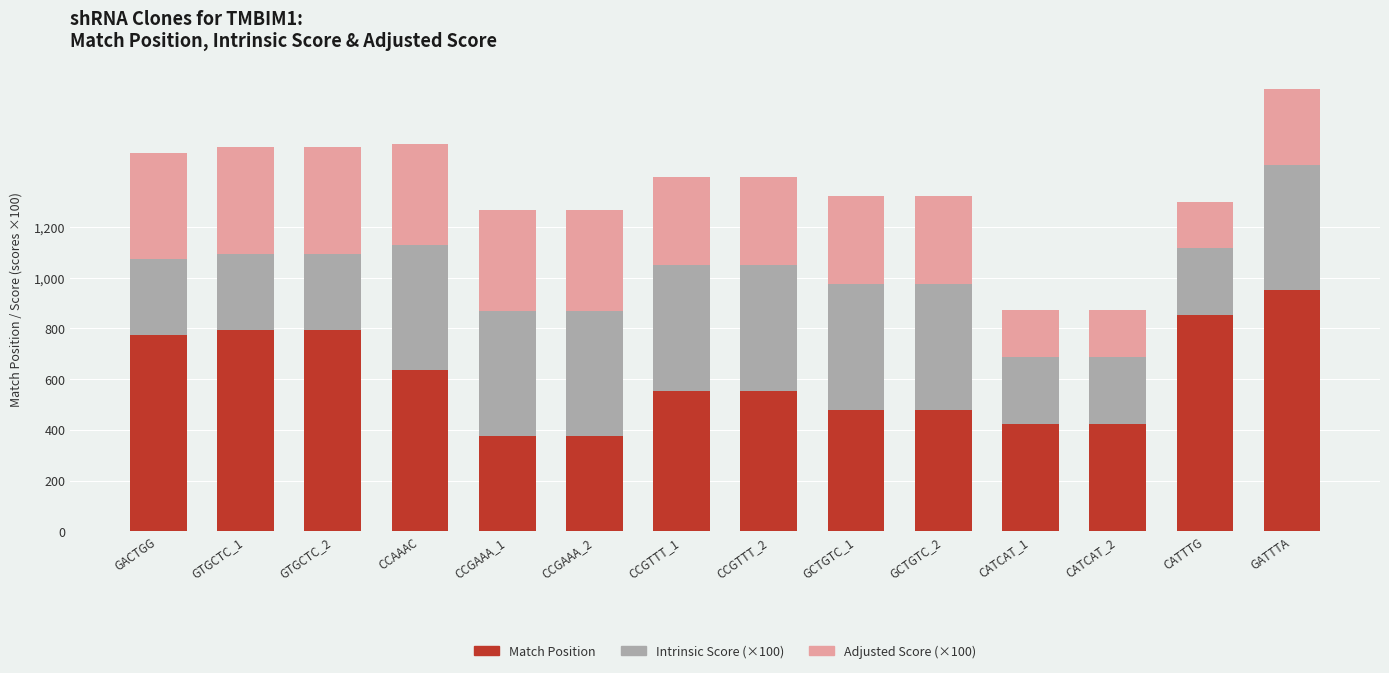

Which category has the highest value in the Match Position series?

GATTTA